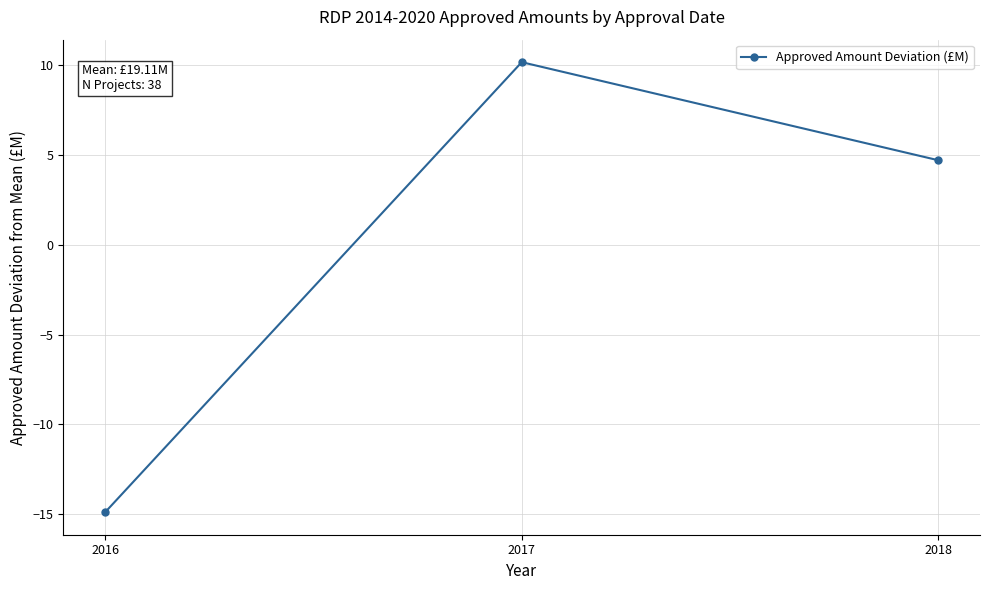

Reading right to left, extract all data points from this chart.

4.7	10.2	-14.9